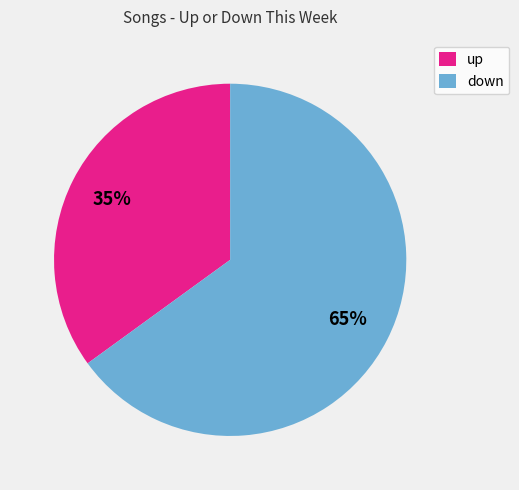

Which category has the smallest portion of the pie?

up